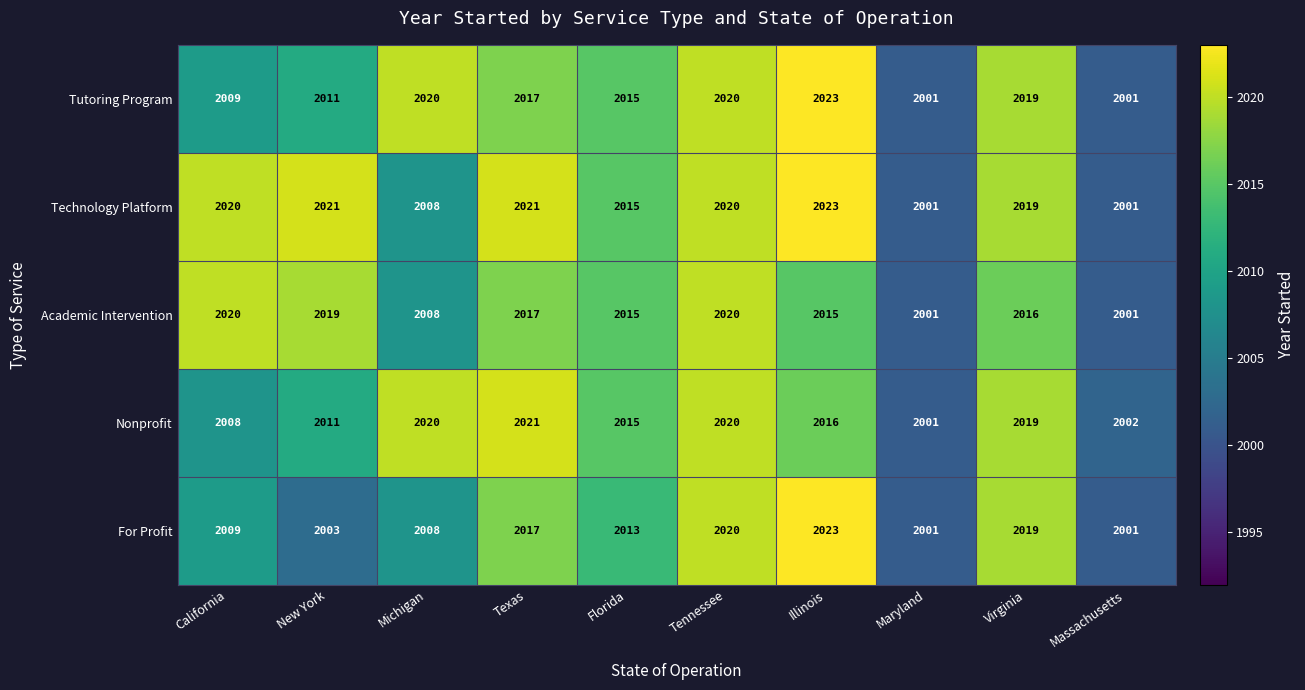

What is the spread (max minus min) of values at Virginia?

3